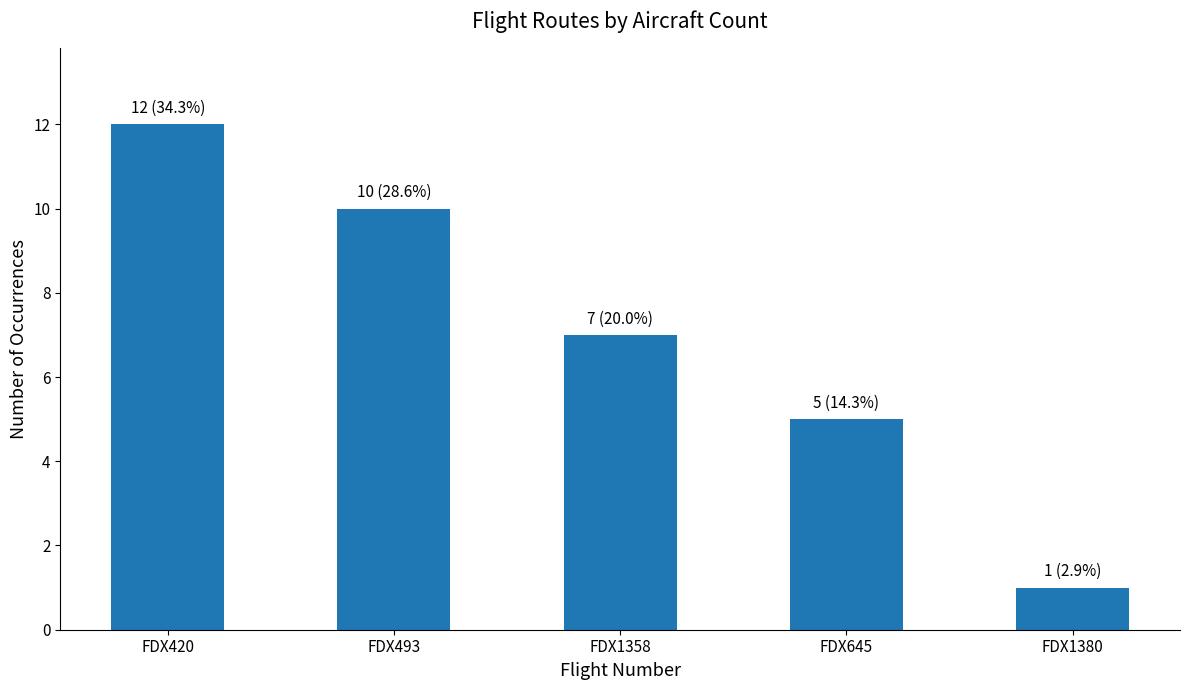

The chart shows a value of 1 at FDX1380. True or false?

True